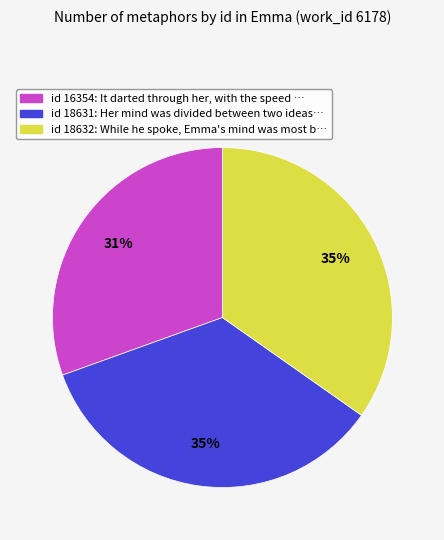

To the nearest percent, what is the average slice percentage?

33%